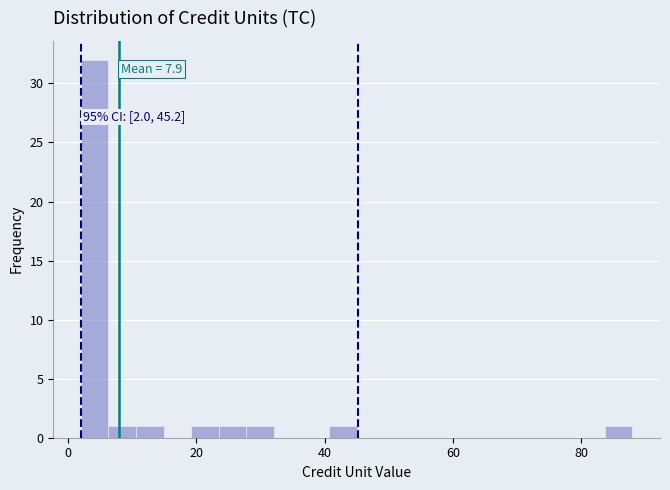

Around what value on the x-axis is the tallest bar? Give the approximate position of its centre, as read against the axis.

4